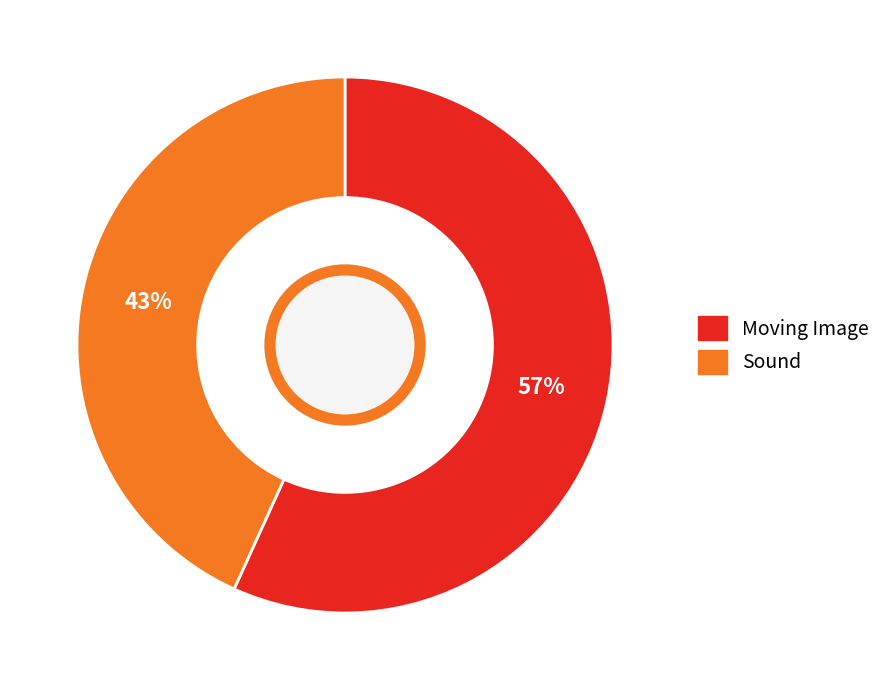

Is there any slice that represents more than half of the pie?

Yes